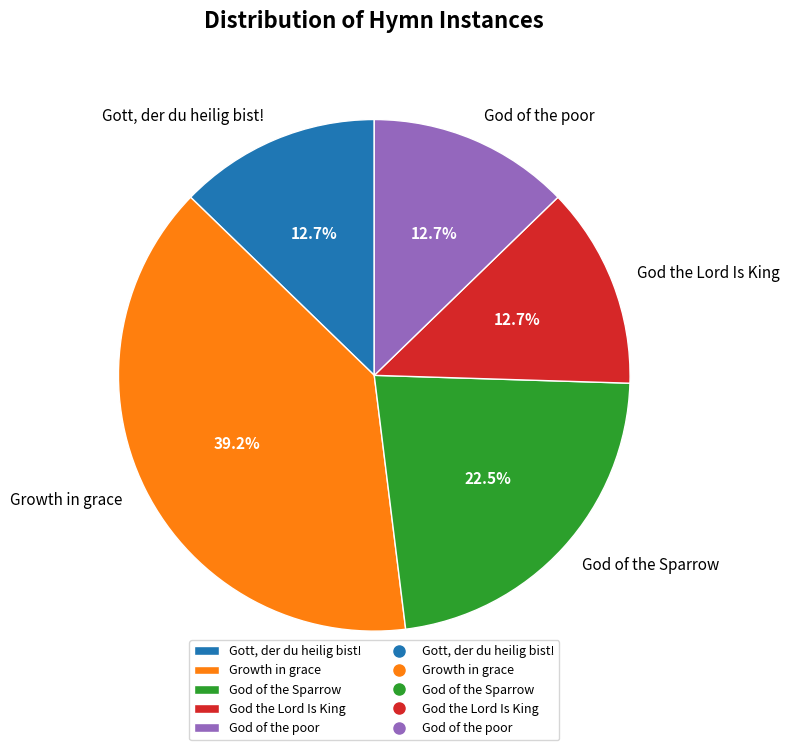

What is the ratio of the value at God of the poor to the value at God the Lord Is King?

1.0